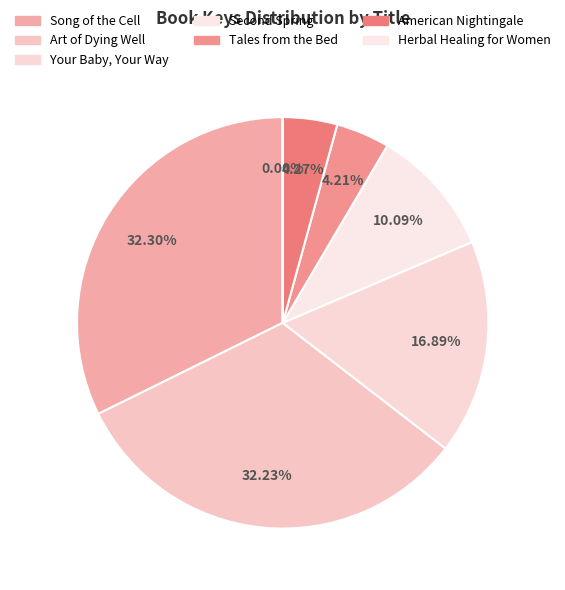

Does any single category account for the majority?

No